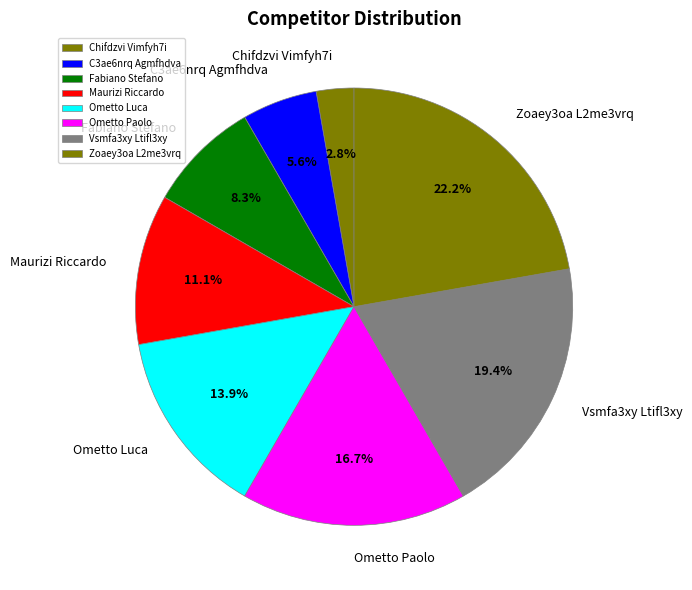

To the nearest percent, what is the difference between the largest and smallest slice percentages?

19%